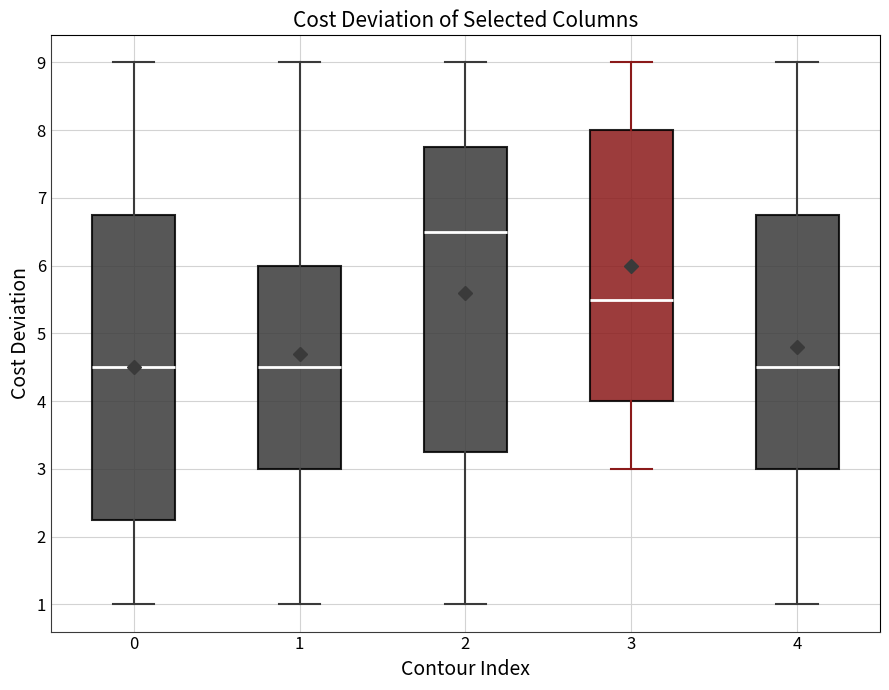

Reading left to right, read every box against the y-axis: the position of its median line, the range the box covers, and the ends of its whiskers. The values are not printed on the chart, so give them approximately, as read against the axis.

0: median 4.5, box 2.3 to 6.8, whiskers 1.0 to 9.0
1: median 4.5, box 3.0 to 6.0, whiskers 1.0 to 9.0
2: median 6.5, box 3.3 to 7.8, whiskers 1.0 to 9.0
3: median 5.5, box 4.0 to 8.0, whiskers 3.0 to 9.0
4: median 4.5, box 3.0 to 6.8, whiskers 1.0 to 9.0